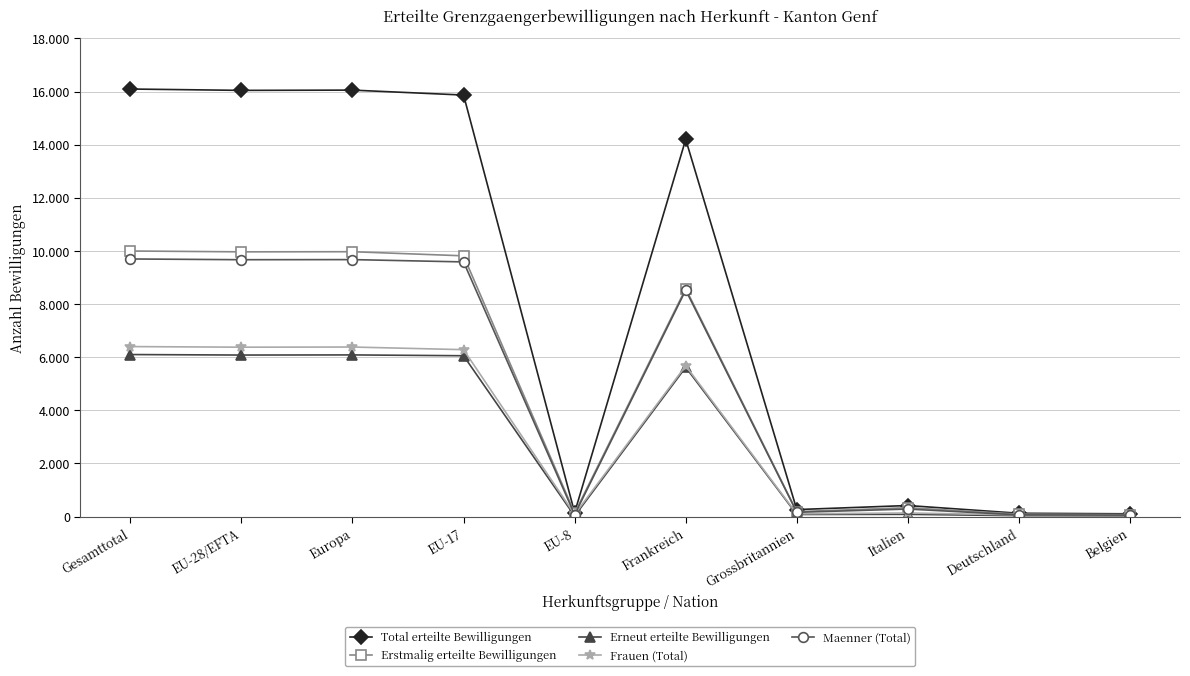

What is the minimum value shown in the chart?

20